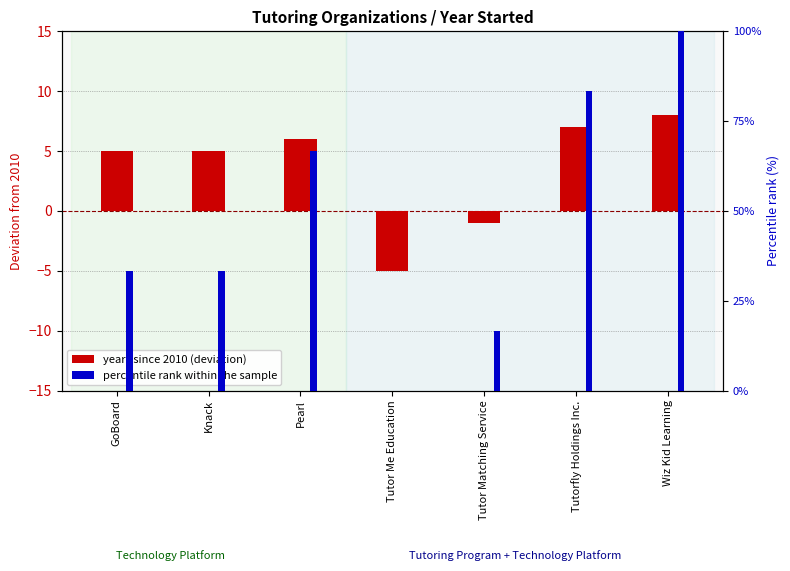

What is the value of the percentile rank within the sample bar at the 6th from the left?

8.3